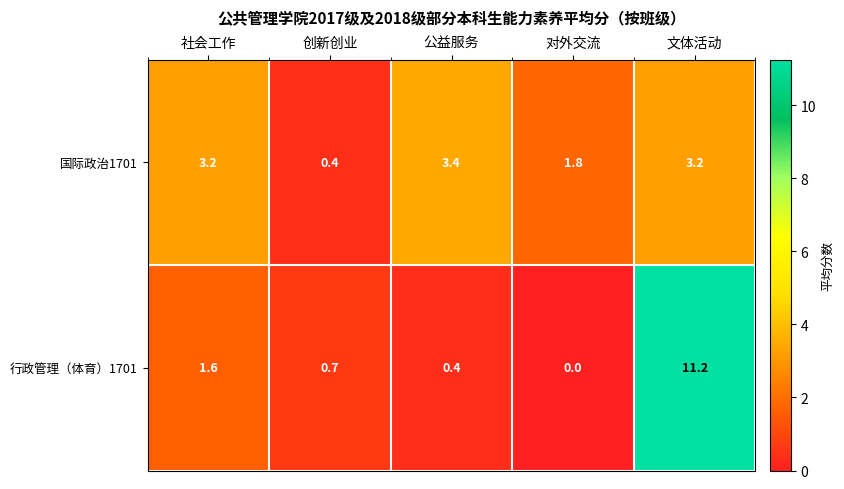

Which label corresponds to the smallest value in the chart?

对外交流